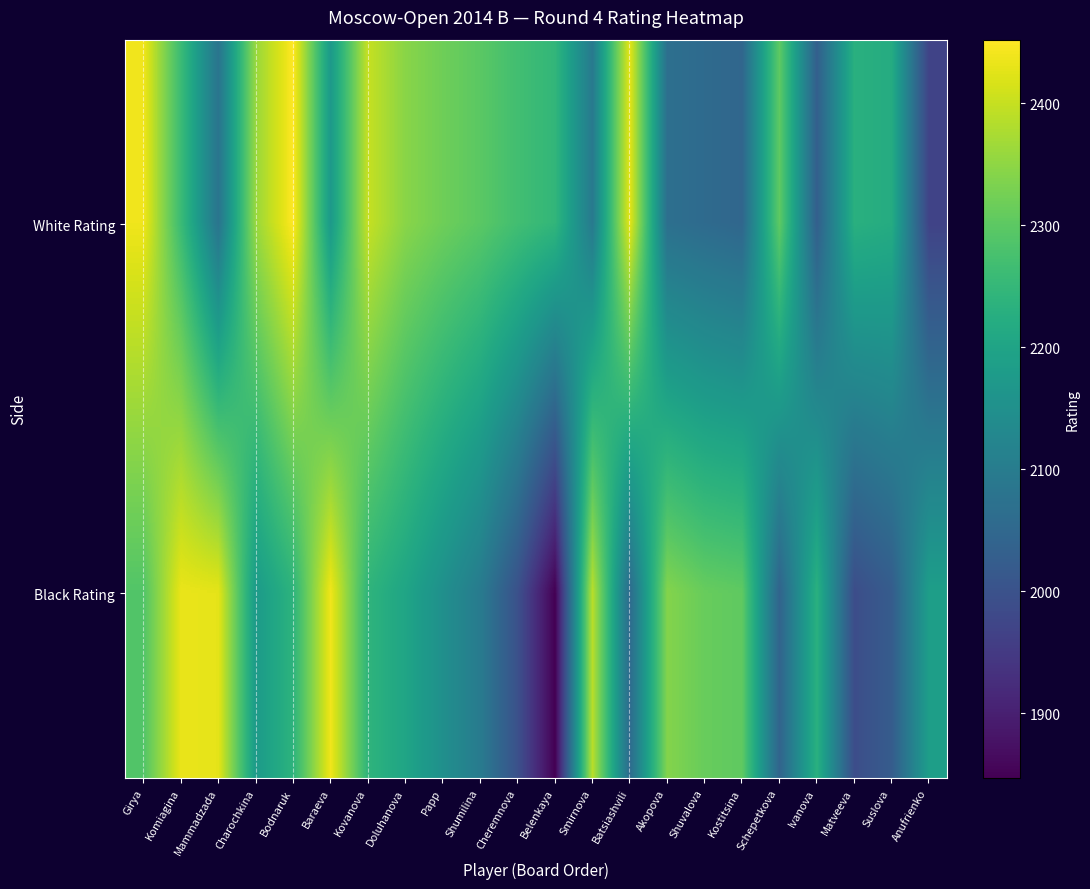

What is the total value across all series at Baraeva?

4613